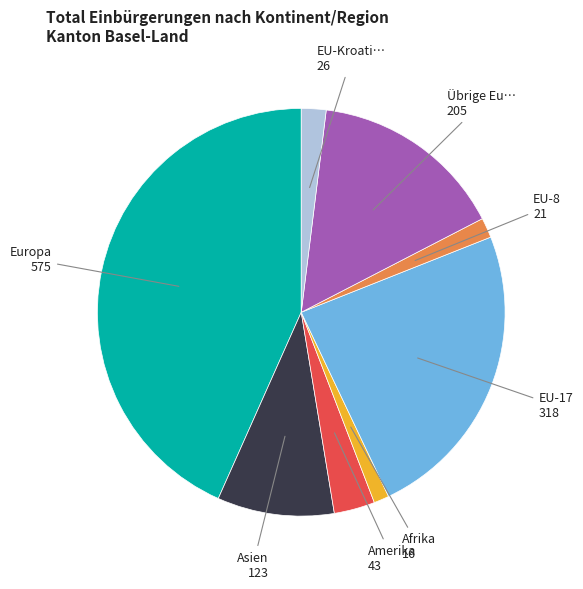

Count the number of slices in the pie.

8